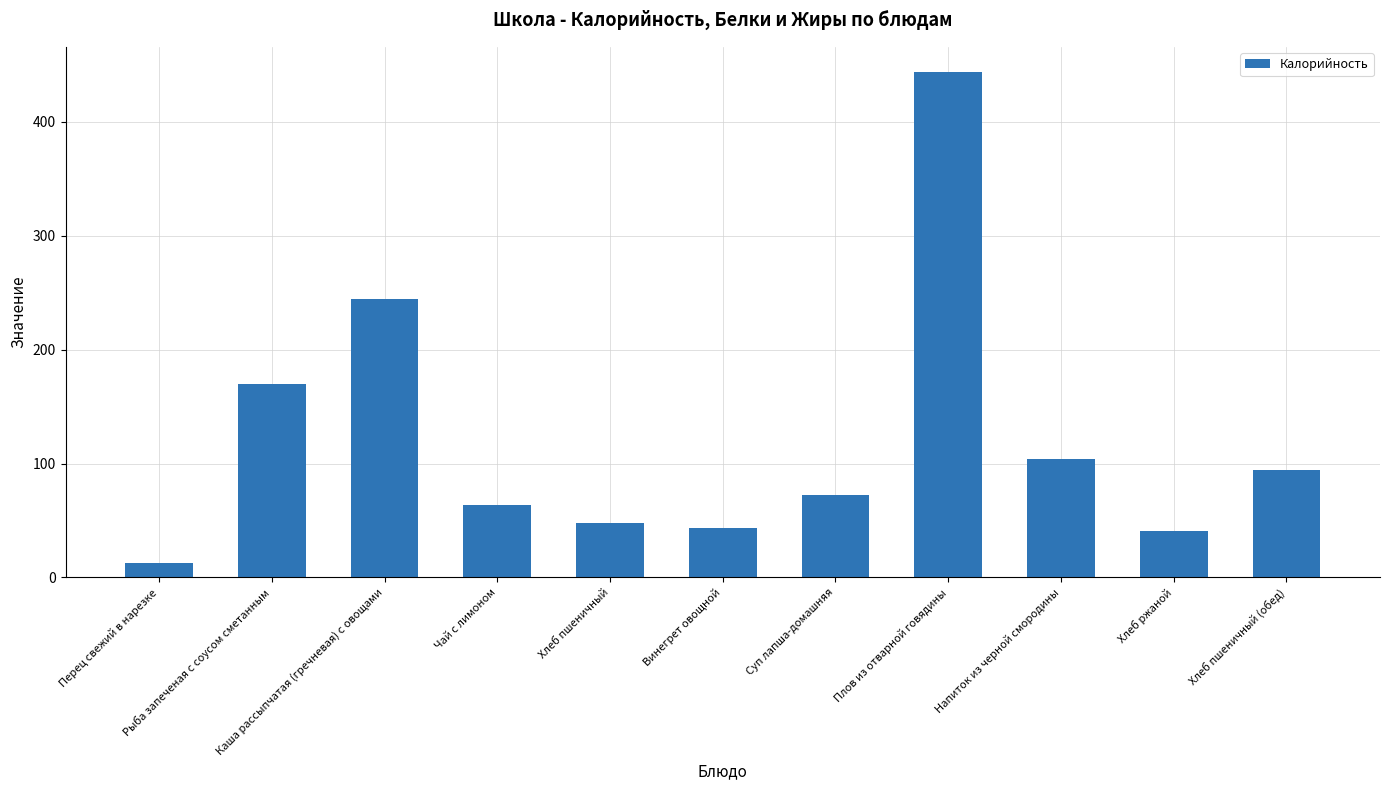

What is the sum of all values?

1337.3